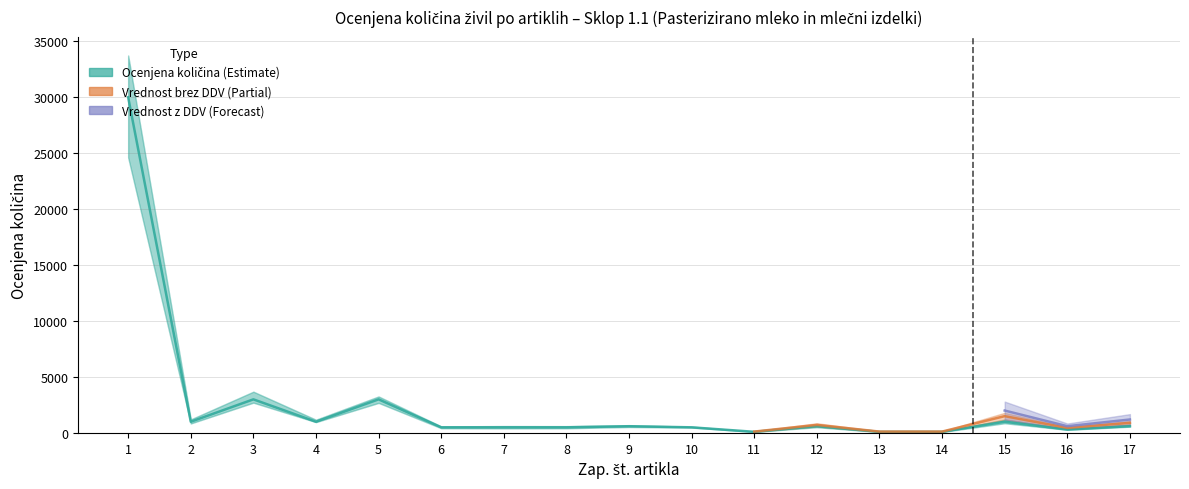

Which series has the largest range (max minus min)?

Ocenjena količina